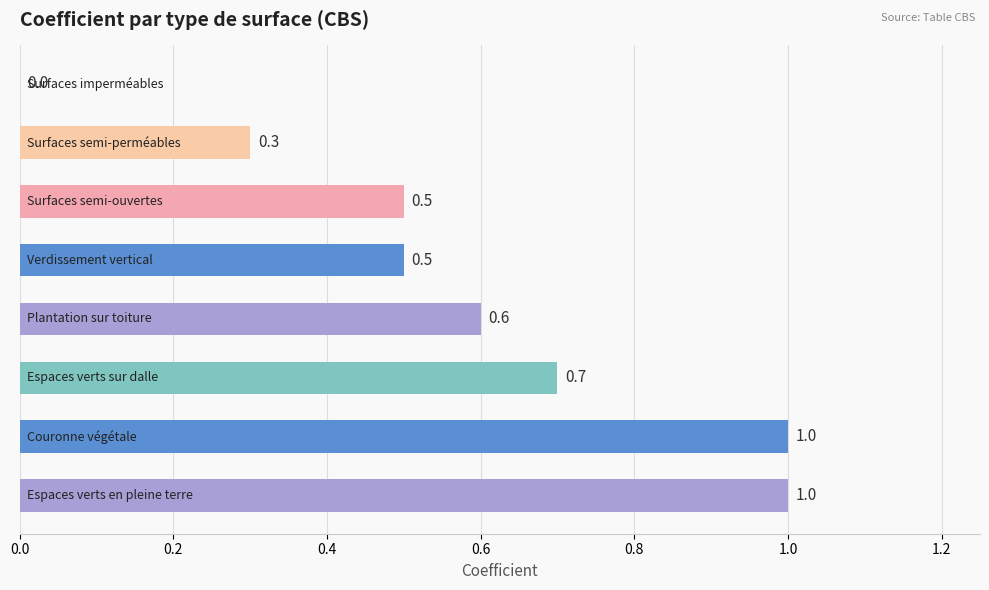

How many values are between 0 and 1?

8